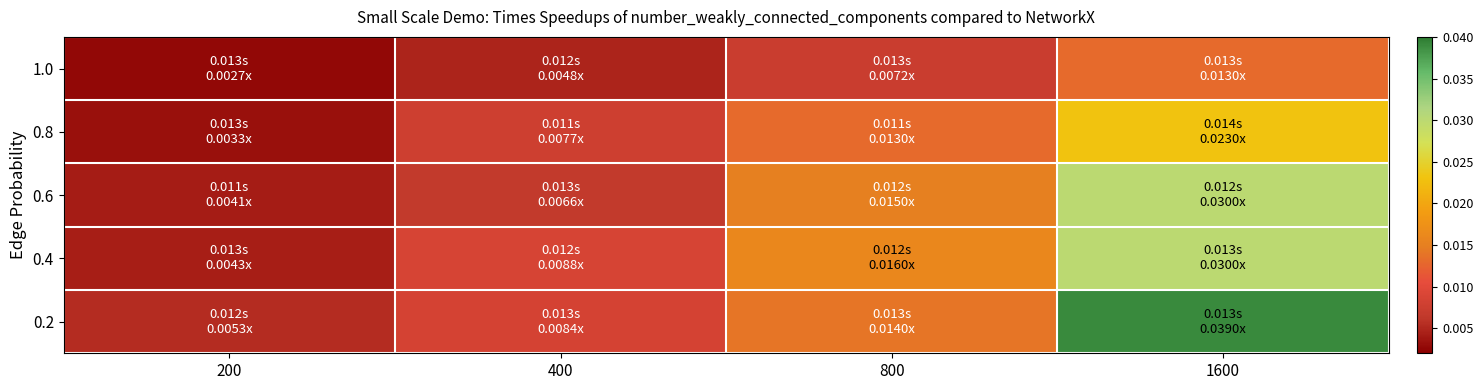

Which series has the largest range (max minus min)?

0.2